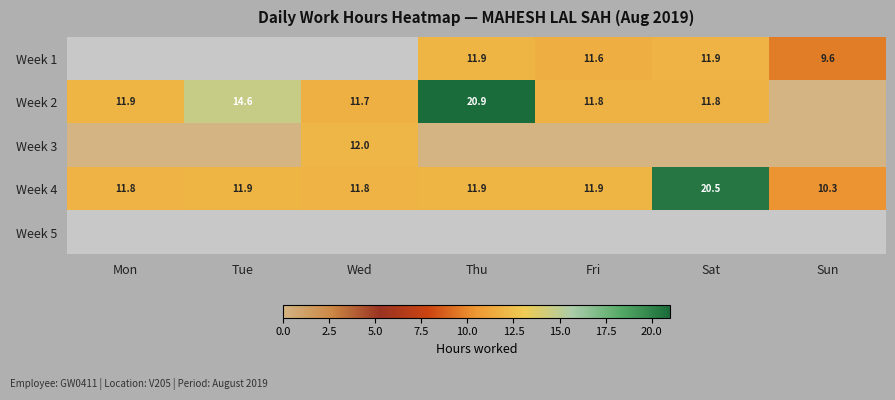

Which category has the highest value in the Week 4 series?

Sat